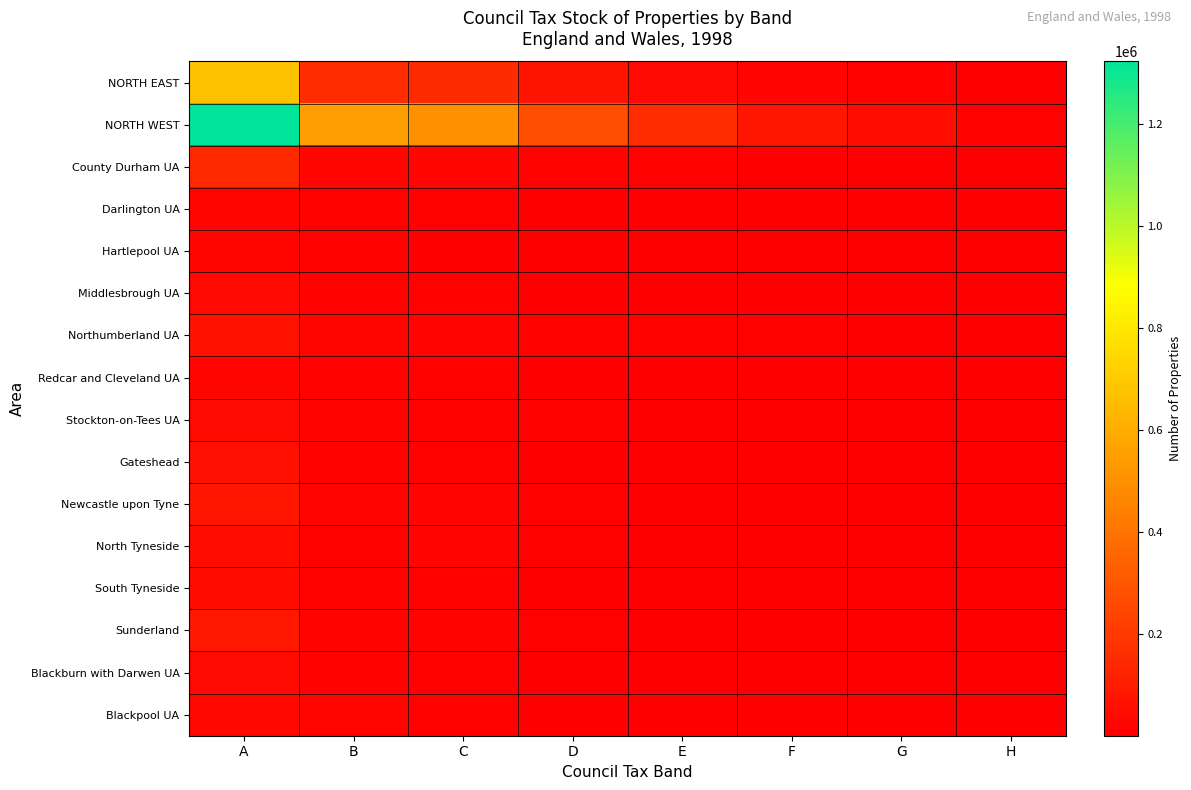

Rank the series at F from highest to lowest value.

NORTH WEST, NORTH EAST, Northumberland UA, County Durham UA, Newcastle upon Tyne, Stockton-on-Tees UA, North Tyneside, Darlington UA, Sunderland, Blackburn with Darwen UA, South Tyneside, Redcar and Cleveland UA, Middlesbrough UA, Gateshead, Blackpool UA, Hartlepool UA